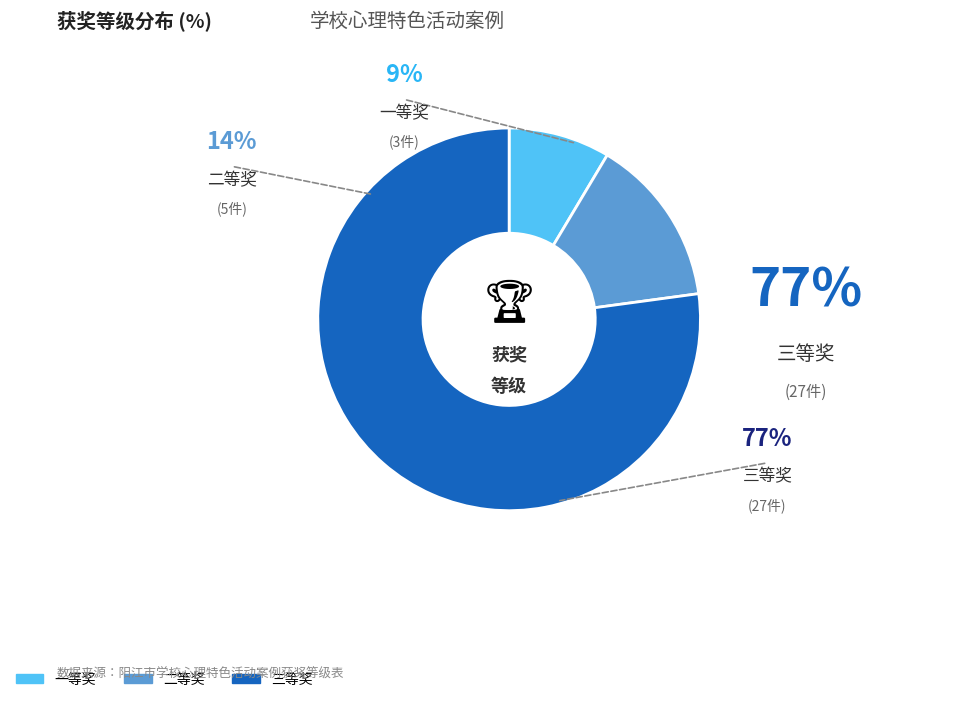

Which slice is the smallest?

一等奖